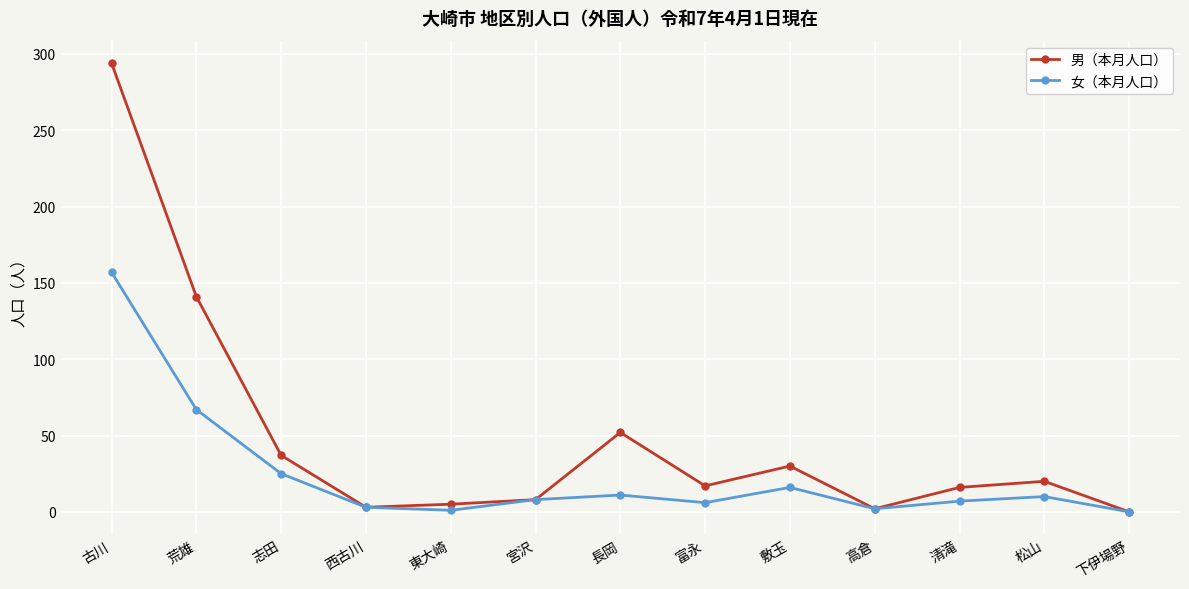

Which series has the widest spread of values?

男（本月人口）